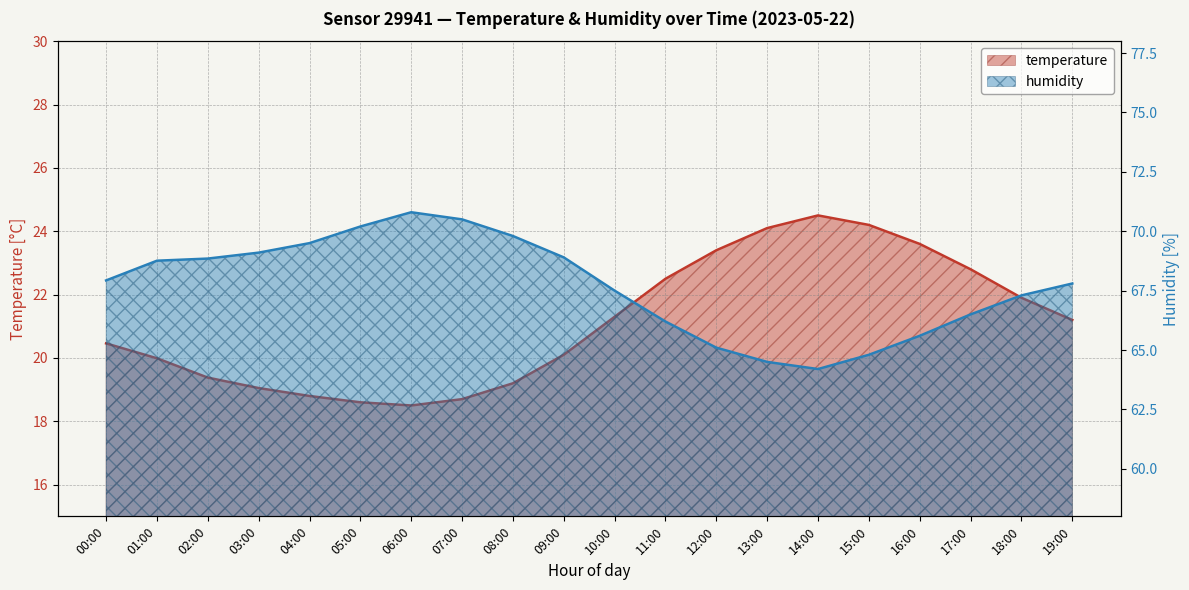

Which category has the highest value in the temperature series?

14:00